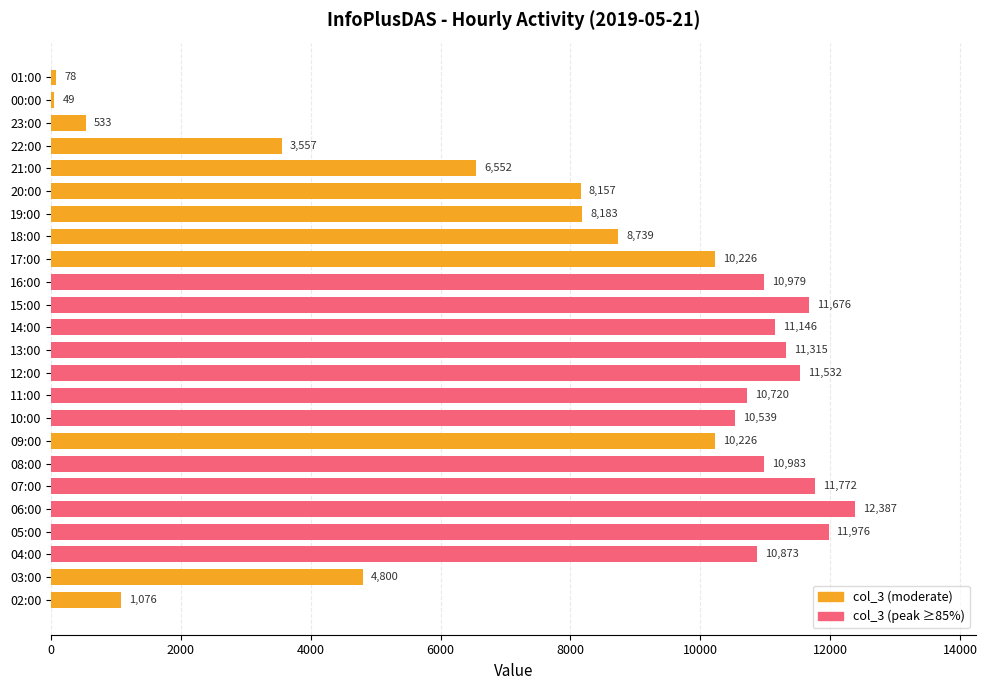

What is the minimum value shown in the chart?

49